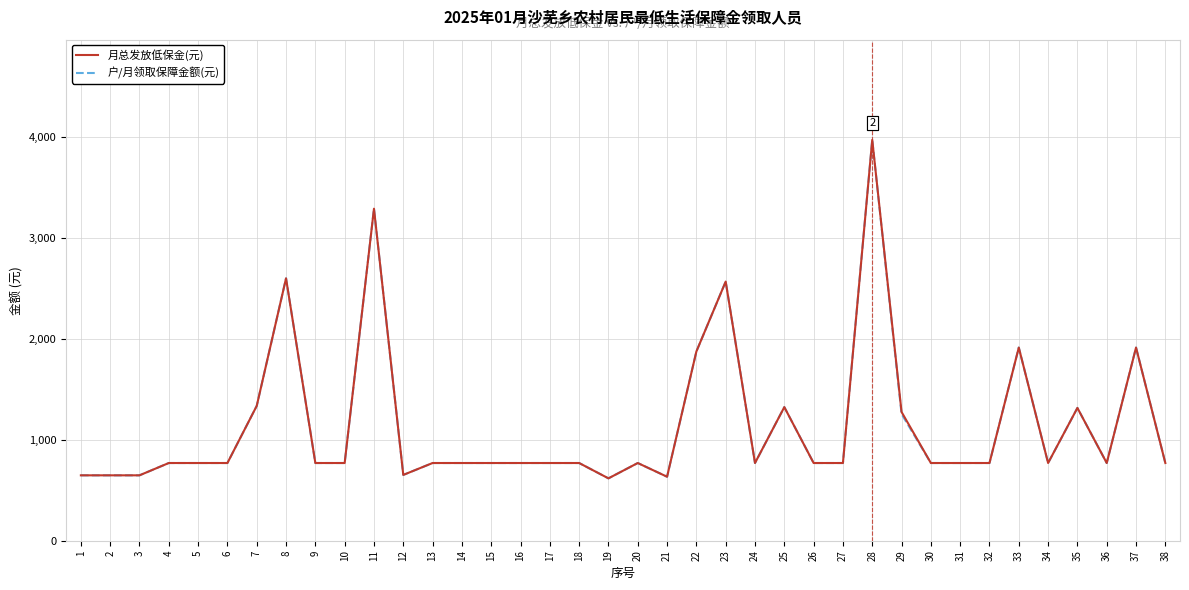

What is the greatest value displayed?

3972